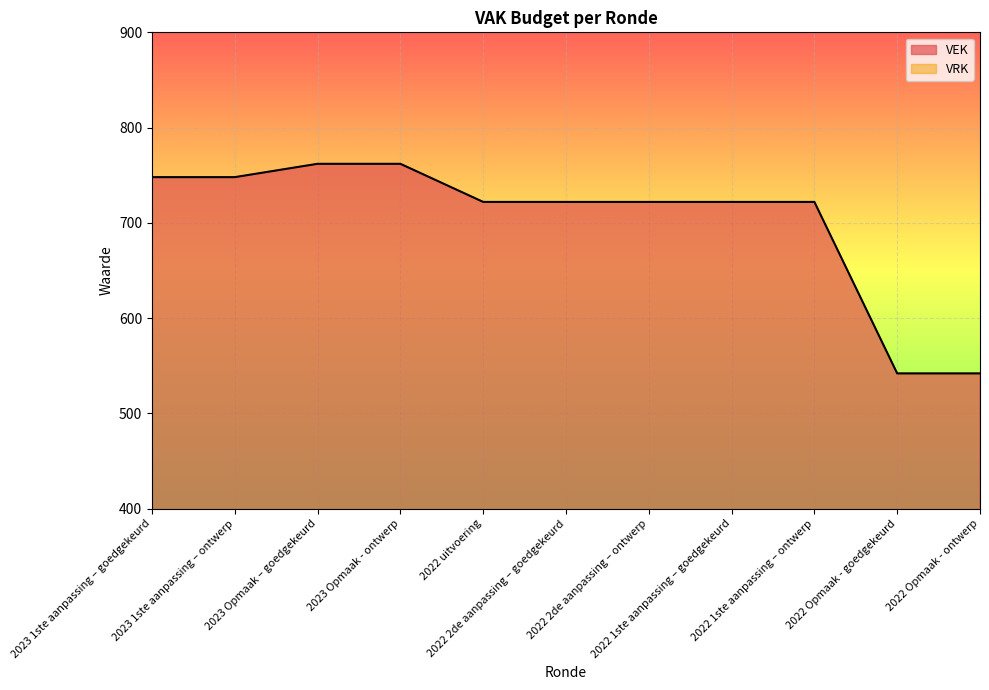

What is the ratio of the value at 2022 2de aanpassing – goedgekeurd to the value at 2022 Opmaak - ontwerp?

1.3